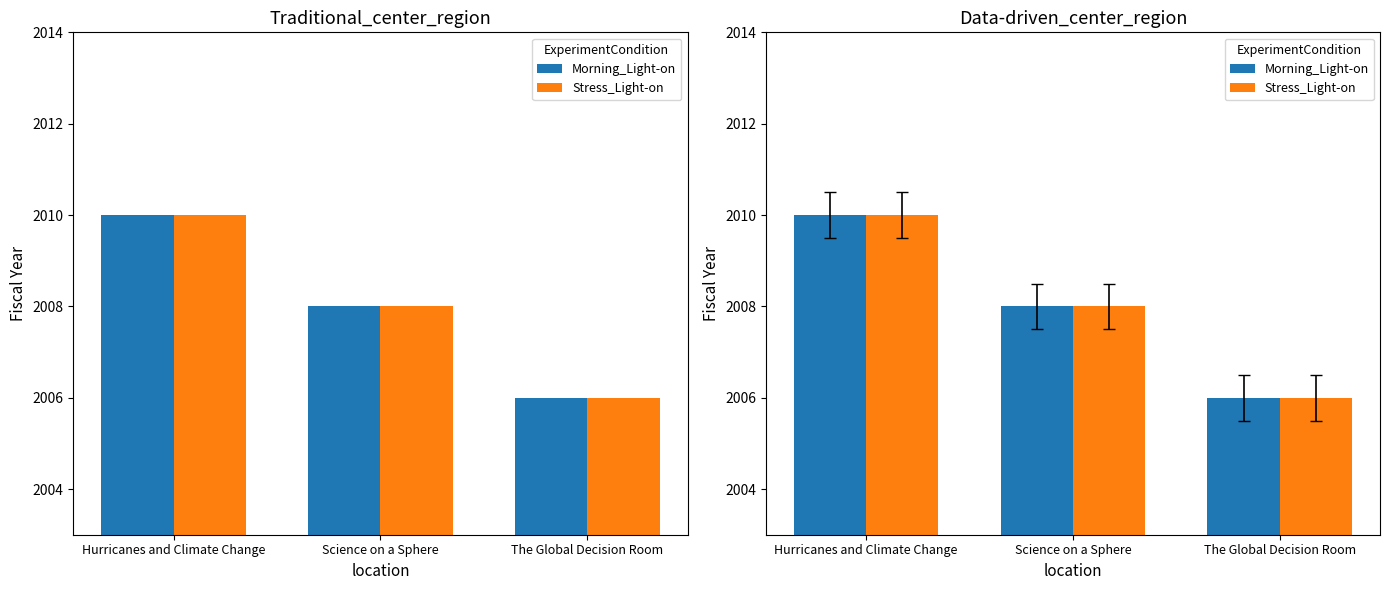

Which has a higher value, Hurricanes and Climate Change or Science on a Sphere?

Hurricanes and Climate Change